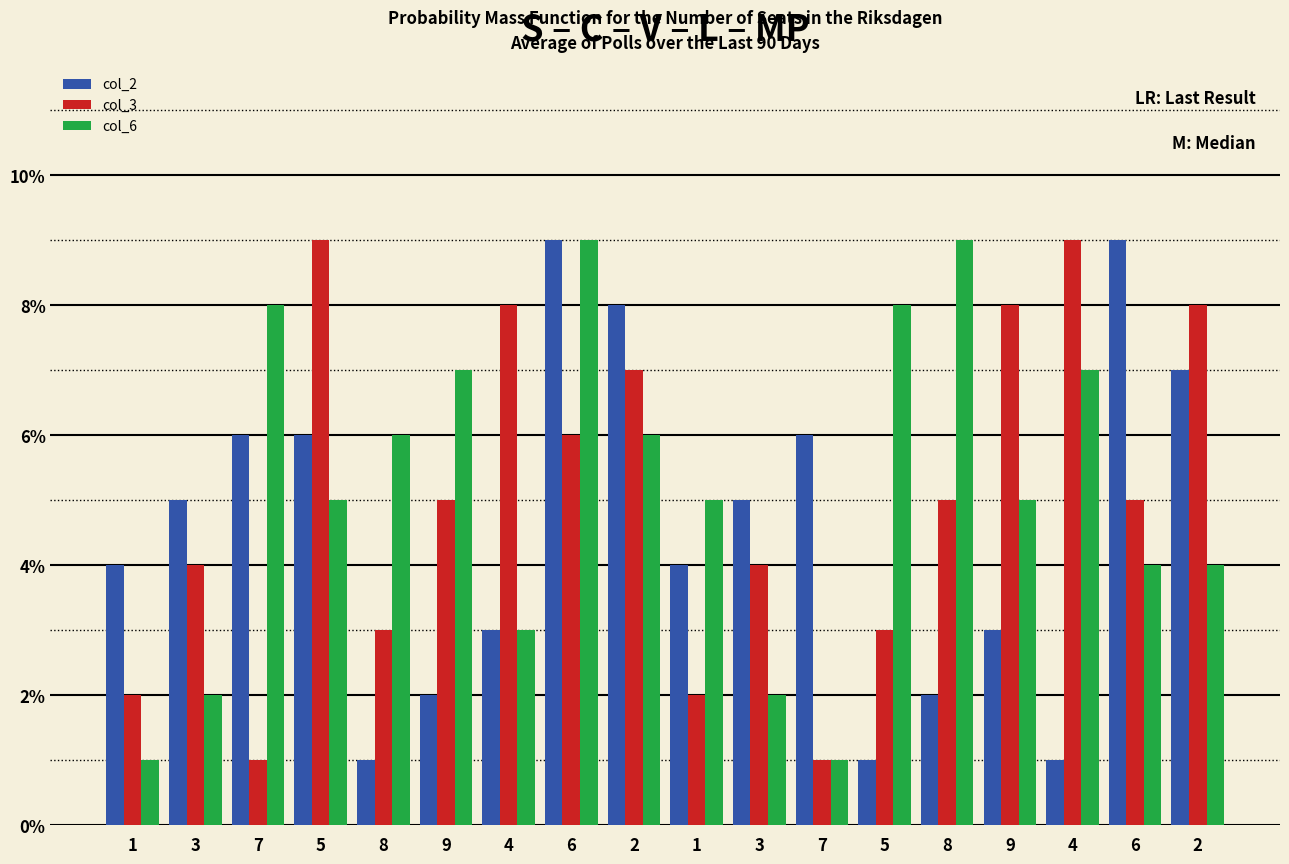

The col_2 series shows 3 at 1. True or false?

False